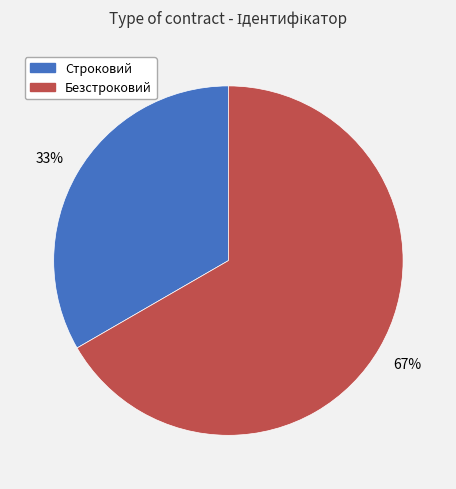

The Безстроковий slice represents 56% of the pie. True or false?

False